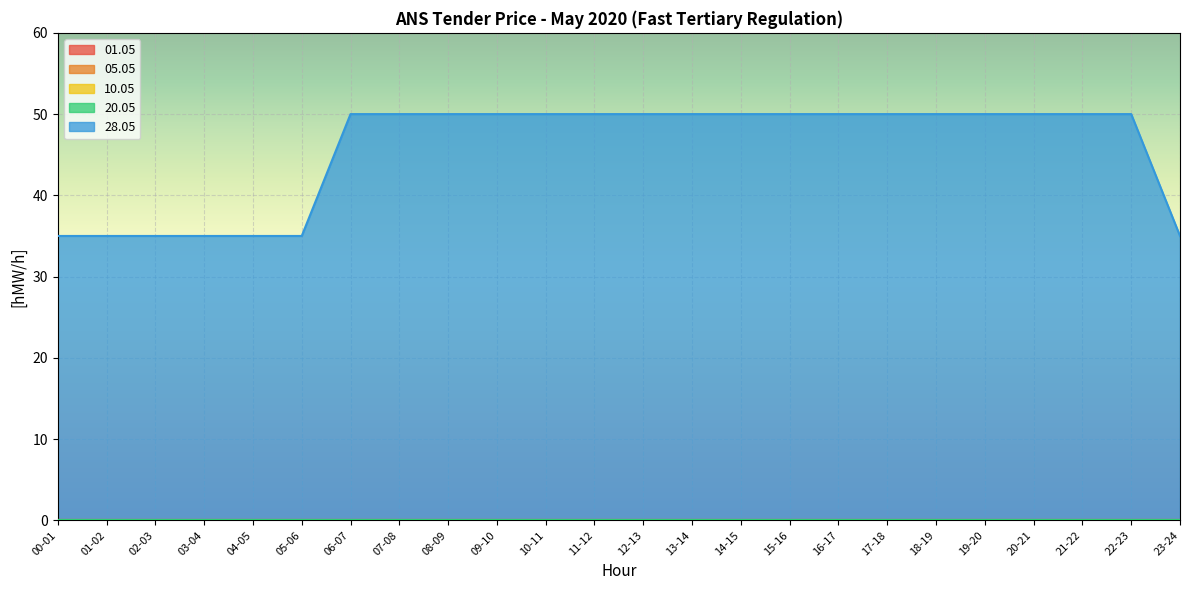

Is the value of 10.05 at 02-03 greater than the value of 28.05 at 12-13?

No